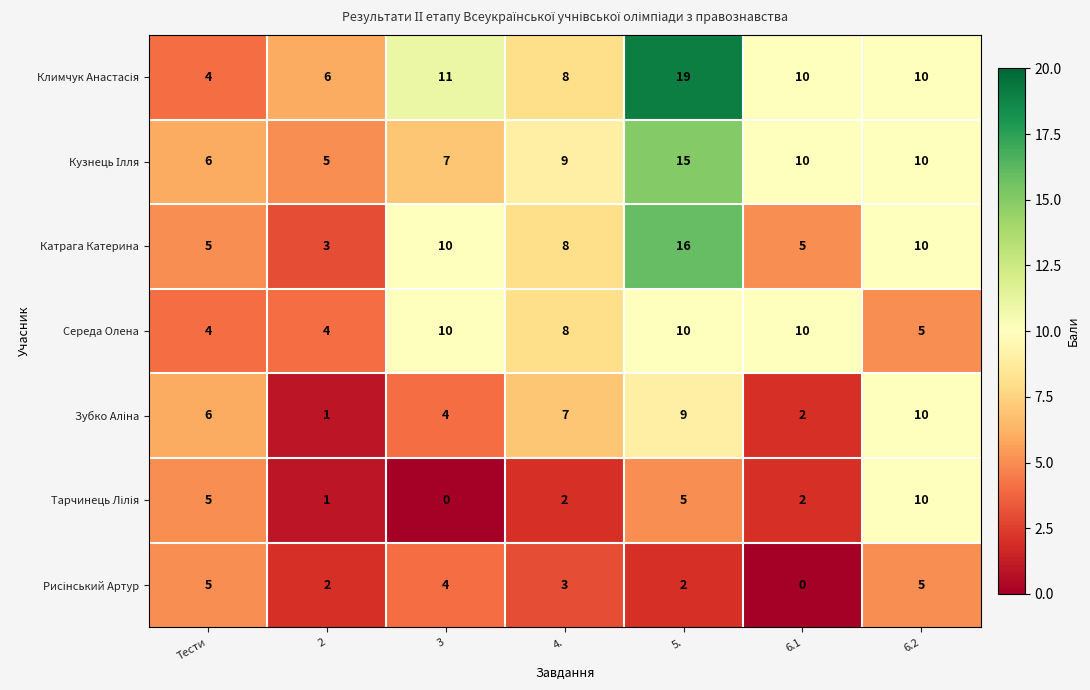

What is the greatest value displayed?

19